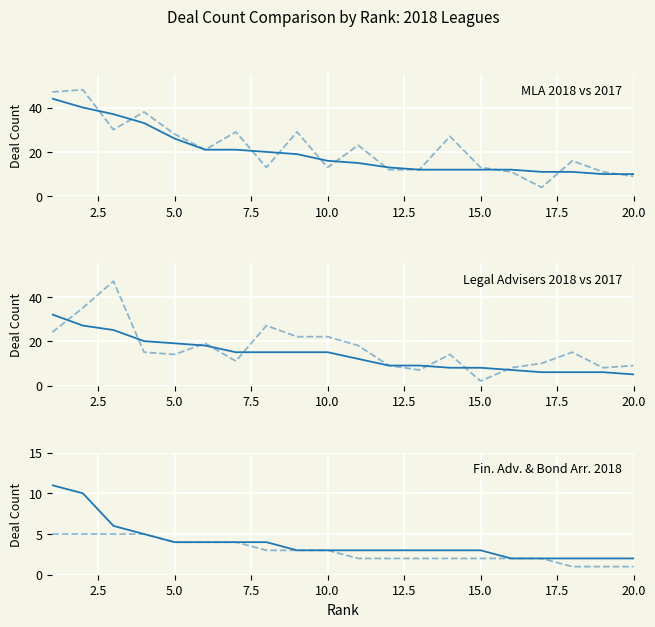

Is the value of Legal Adviser Deal Count 2018 at 12.5 greater than the value of Legal Adviser Deal Count 2017 at 20.0?

No